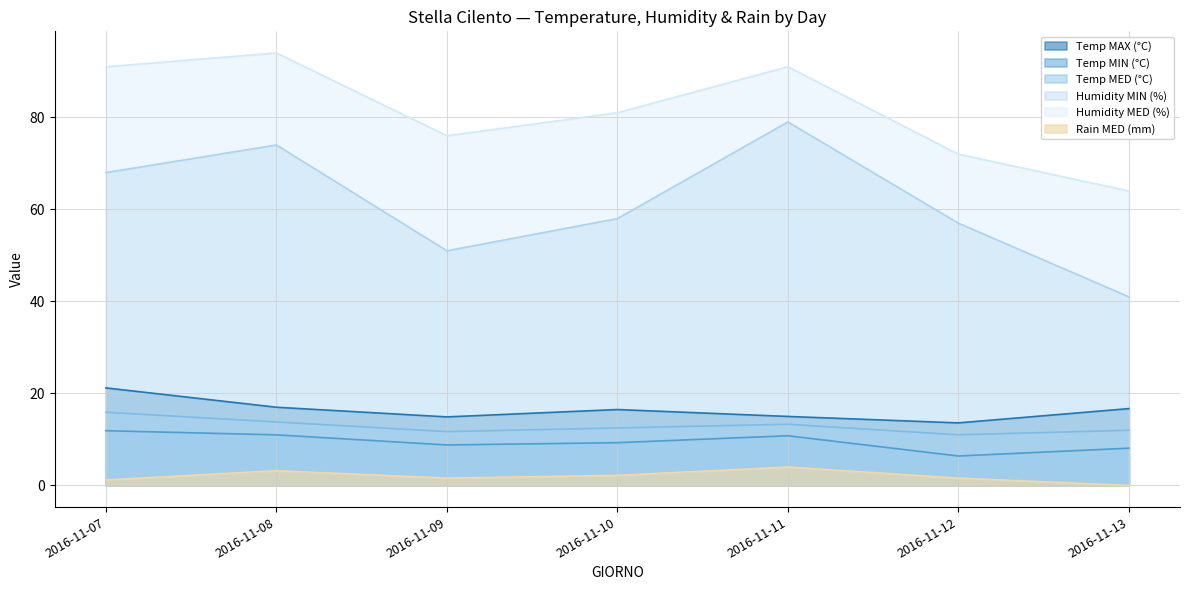

What is the difference between the Rain MED (mm) values at 2016-11-12 and 2016-11-10?

0.6